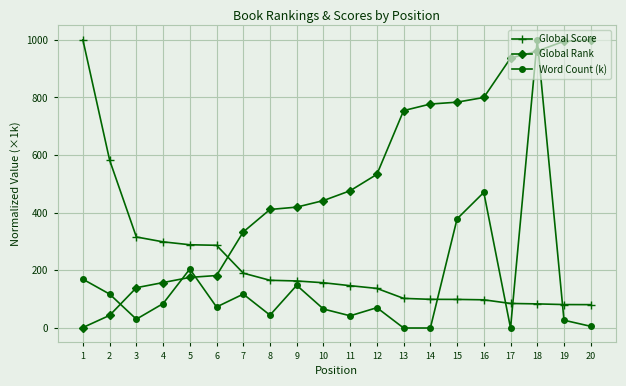

Rank the series by their average value, from highest to lowest.

Global Rank, Global Score, Word Count (k)